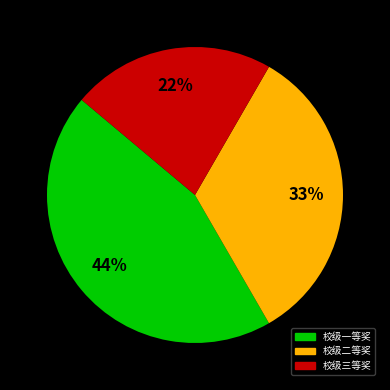

Is there a majority slice in this chart?

No